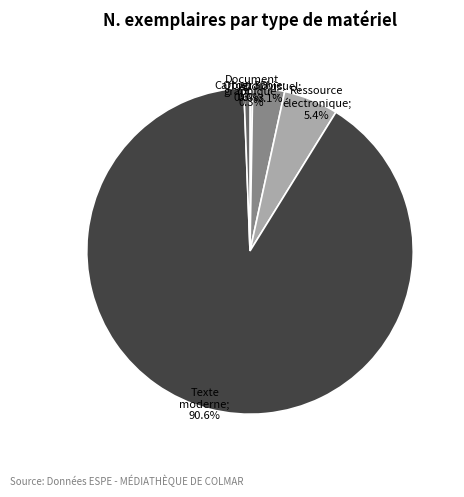

How many slices are in this pie chart?

6